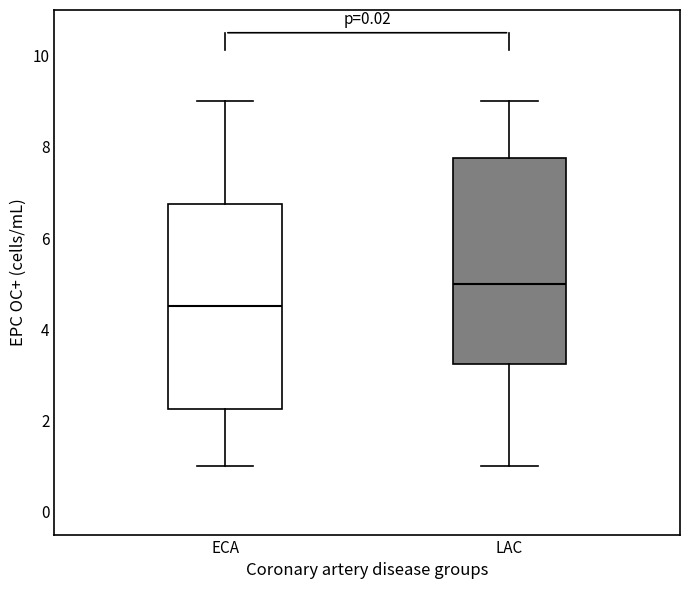

Reading left to right, read every box against the y-axis: the position of its median line, the range the box covers, and the ends of its whiskers. The values are not printed on the chart, so give them approximately, as read against the axis.

ECA: median 4.6, box 2.2 to 6.8, whiskers 1.0 to 9.0
LAC: median 5.0, box 3.2 to 7.8, whiskers 1.0 to 9.0